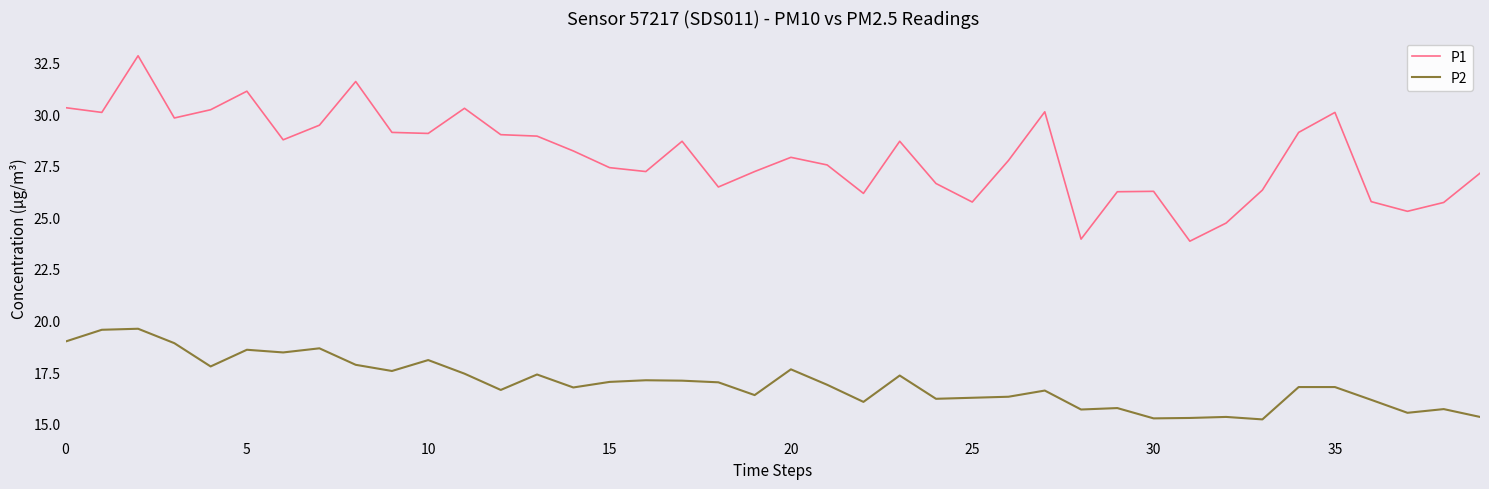

What is the minimum value for P1?

23.9